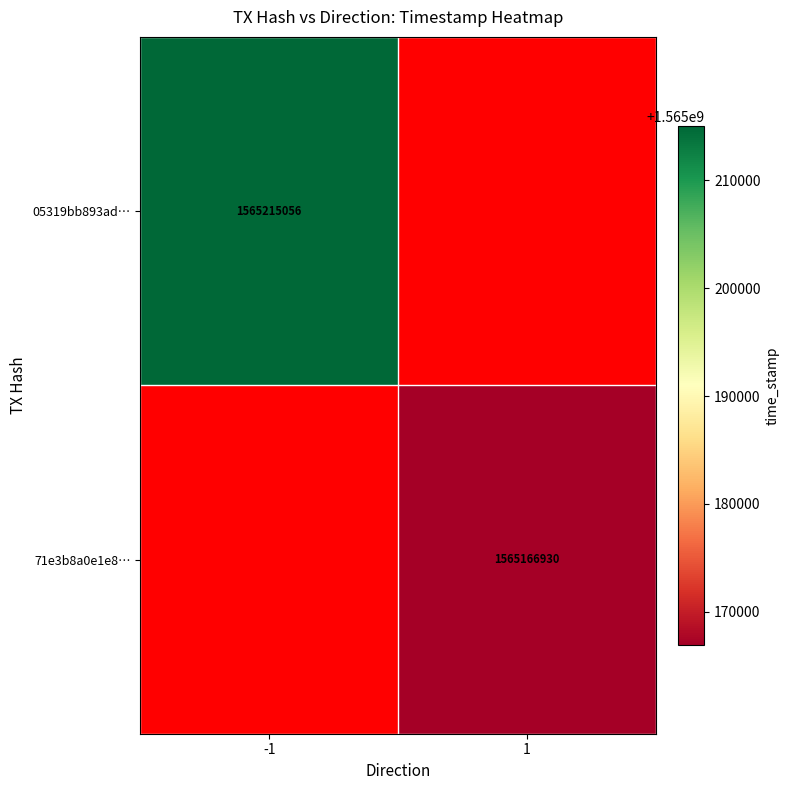

Is the value of 71e3b8a0e1e8… at 1 greater than the value of 05319bb893ad… at -1?

No